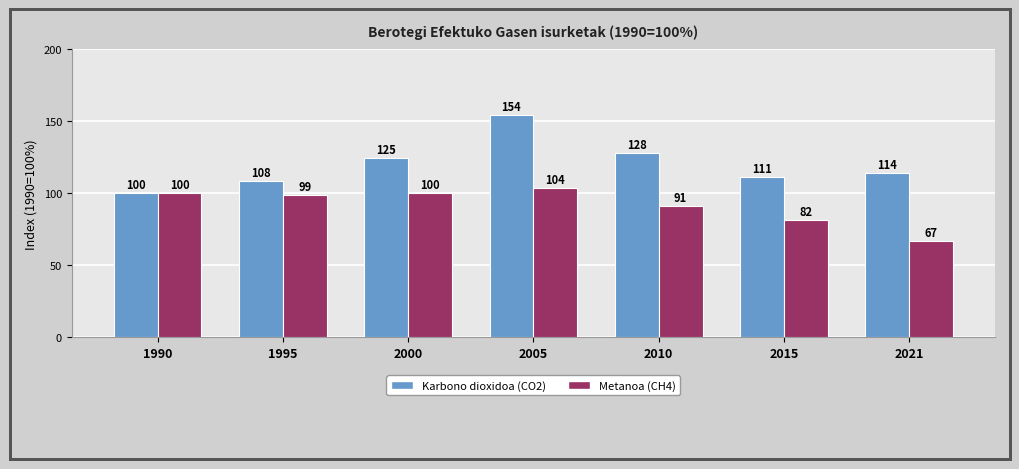

At which label is Metanoa (CH4) closest to 85?

2015